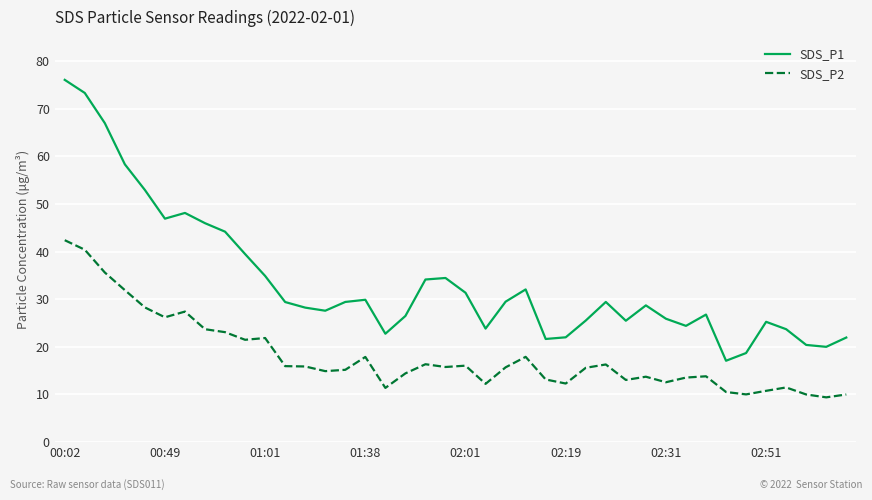

How many lines are shown in the chart?

2